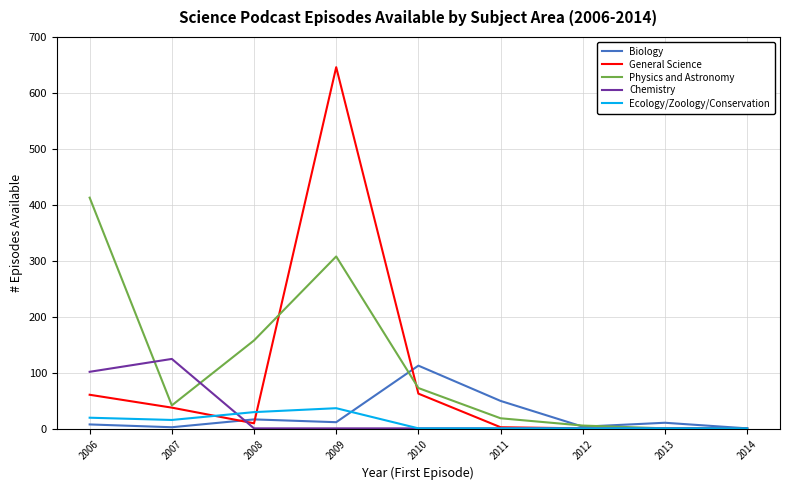

In Physics and Astronomy, how many points are higher than both neighbors (excluding endpoints)?

1